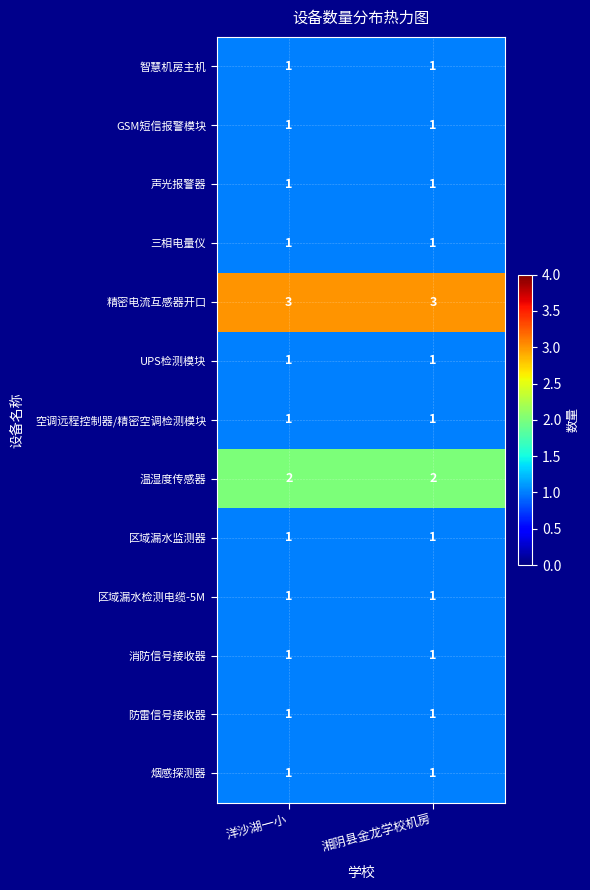

Which series has the largest total across all categories?

精密电流互感器开口